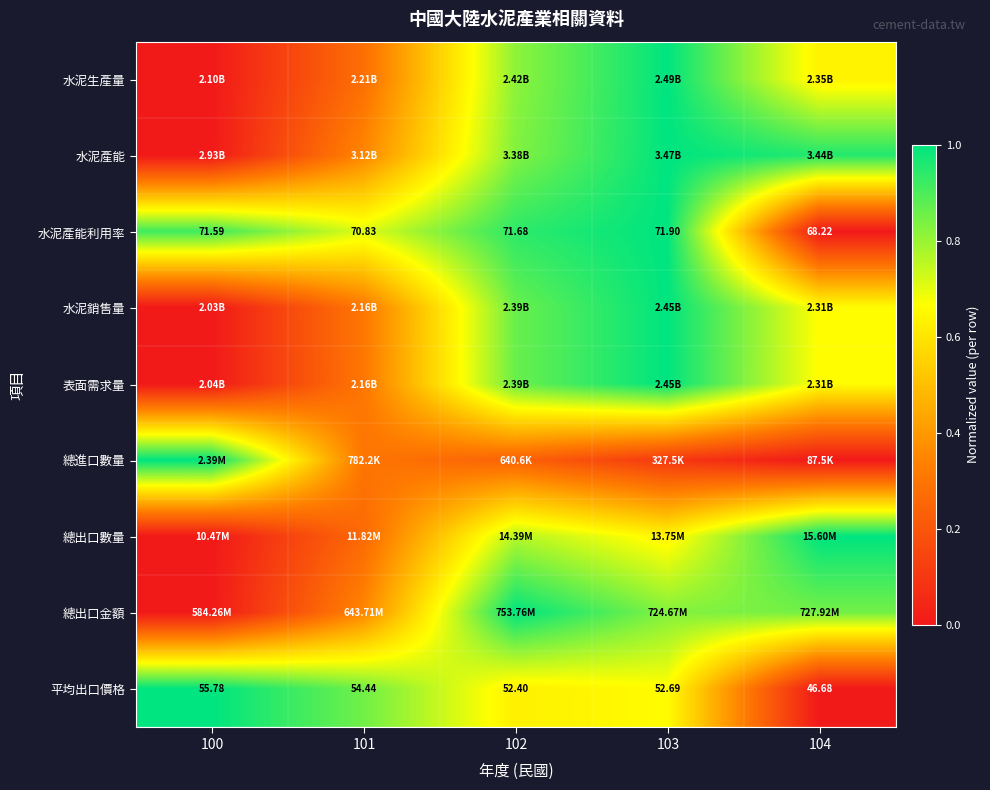

Is the value of 水泥產能利用率 at 102 greater than the value of 水泥生產量 at 100?

Yes